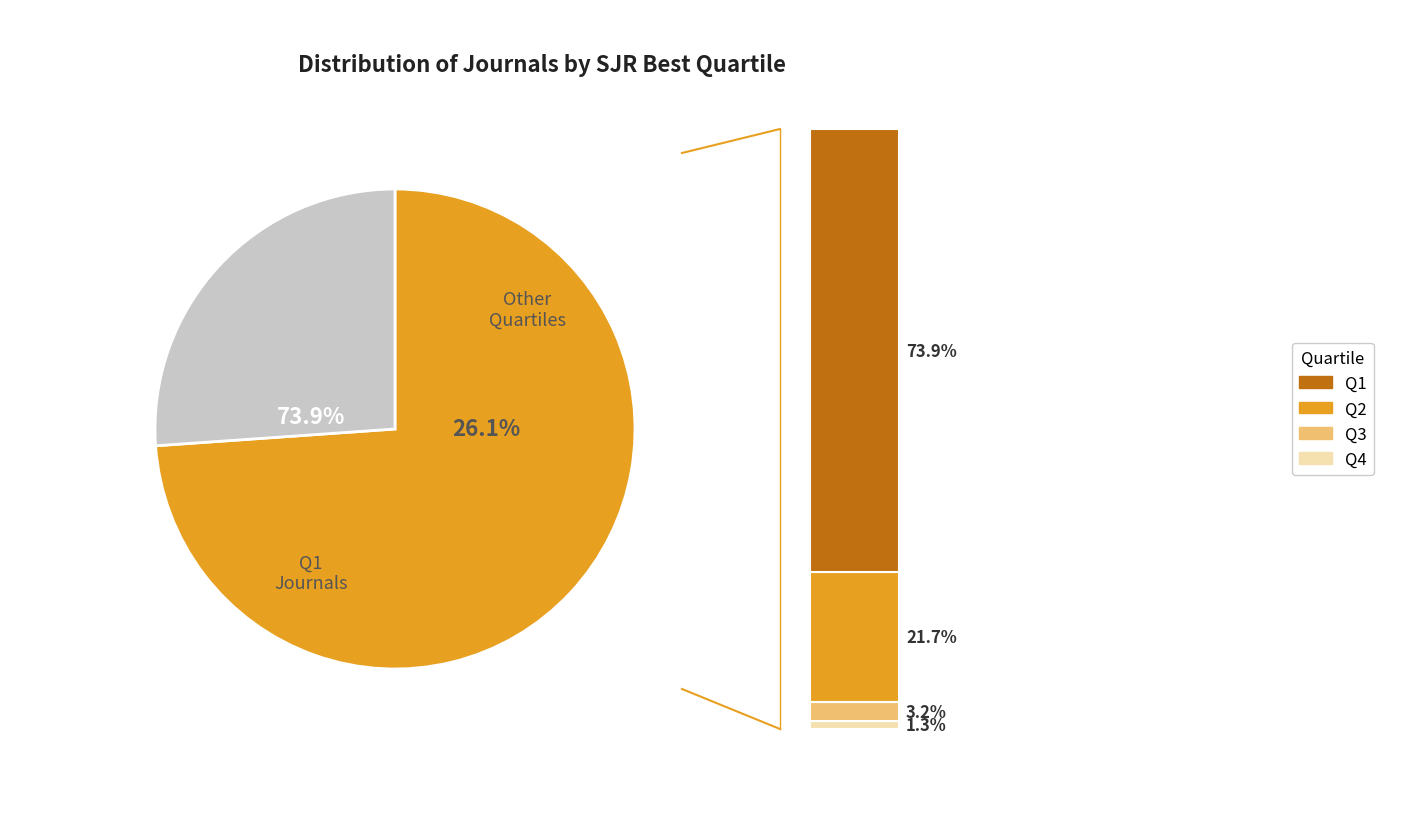

Combined, what portion of the pie is Q1 and Q2?

95.5%